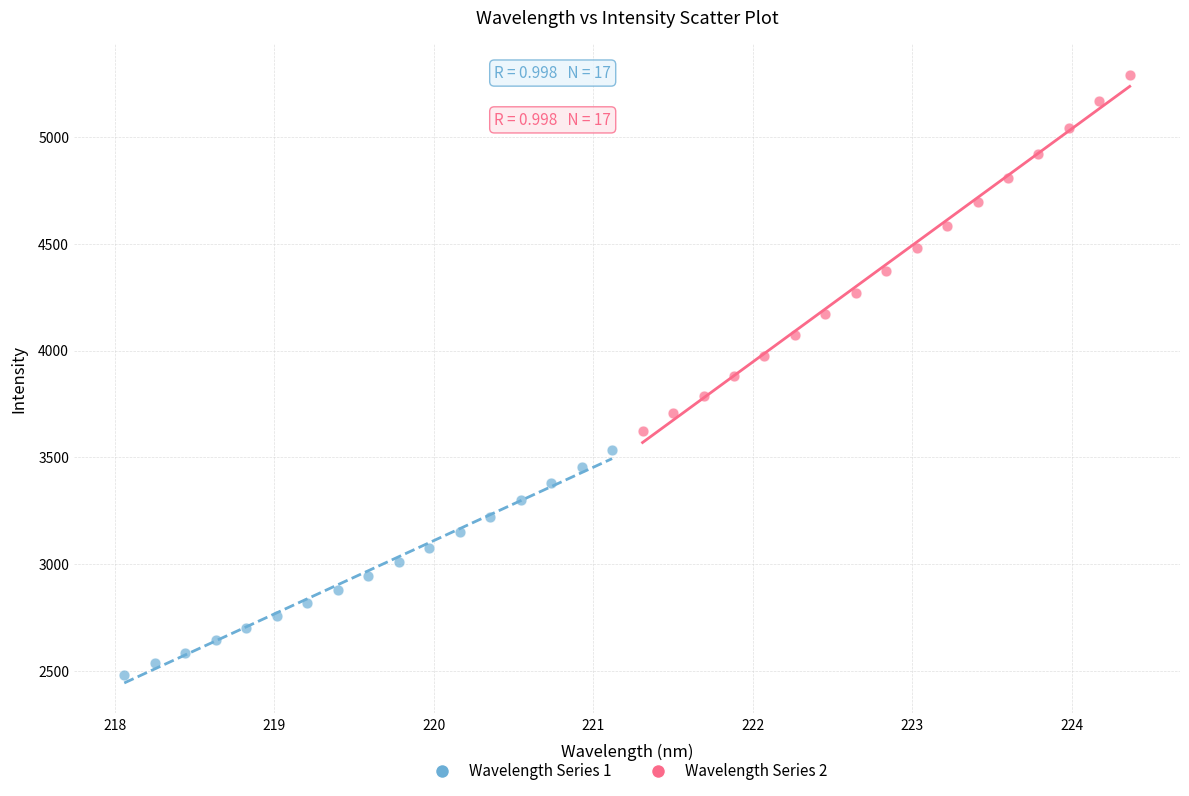

Which series has the largest Y range (max minus min)?

Wavelength Series 2